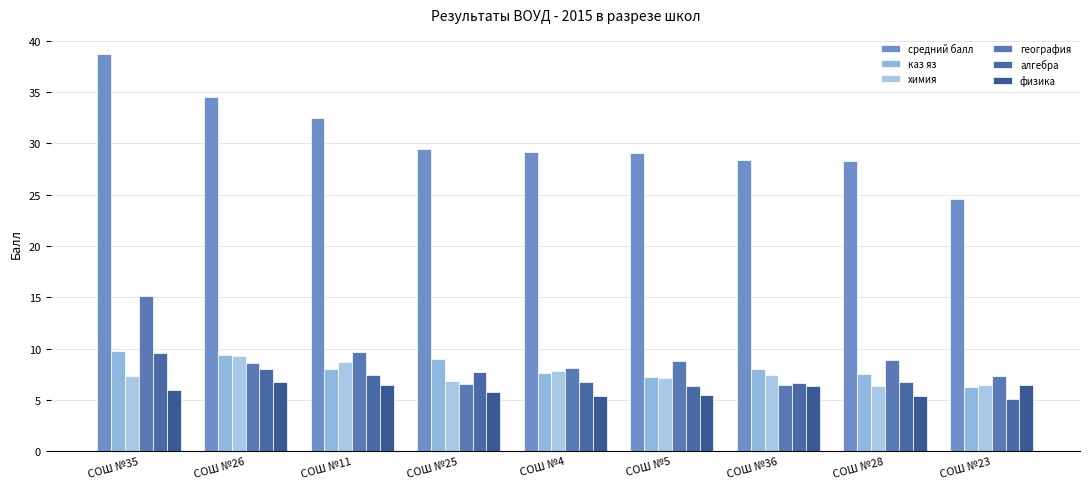

Reading left to right, list all the values displayed in this chart.

средний балл: СОШ №35=38.8	СОШ №26=34.5	СОШ №11=32.5	СОШ №25=29.5	СОШ №4=29.2	СОШ №5=29.1	СОШ №36=28.4	СОШ №28=28.3	СОШ №23=24.6
каз яз: СОШ №35=9.8	СОШ №26=9.4	СОШ №11=8.0	СОШ №25=9.0	СОШ №4=7.6	СОШ №5=7.2	СОШ №36=8.0	СОШ №28=7.5	СОШ №23=6.2
химия: СОШ №35=7.3	СОШ №26=9.3	СОШ №11=8.7	СОШ №25=6.8	СОШ №4=7.8	СОШ №5=7.1	СОШ №36=7.4	СОШ №28=6.3	СОШ №23=6.4
география: СОШ №35=15.1	СОШ №26=8.6	СОШ №11=9.7	СОШ №25=6.5	СОШ №4=8.1	СОШ №5=8.8	СОШ №36=6.4	СОШ №28=8.9	СОШ №23=7.3
алгебра: СОШ №35=9.6	СОШ №26=8.0	СОШ №11=7.4	СОШ №25=7.7	СОШ №4=6.7	СОШ №5=6.3	СОШ №36=6.6	СОШ №28=6.7	СОШ №23=5.1
физика: СОШ №35=6.0	СОШ №26=6.7	СОШ №11=6.4	СОШ №25=5.8	СОШ №4=5.4	СОШ №5=5.5	СОШ №36=6.3	СОШ №28=5.4	СОШ №23=6.4